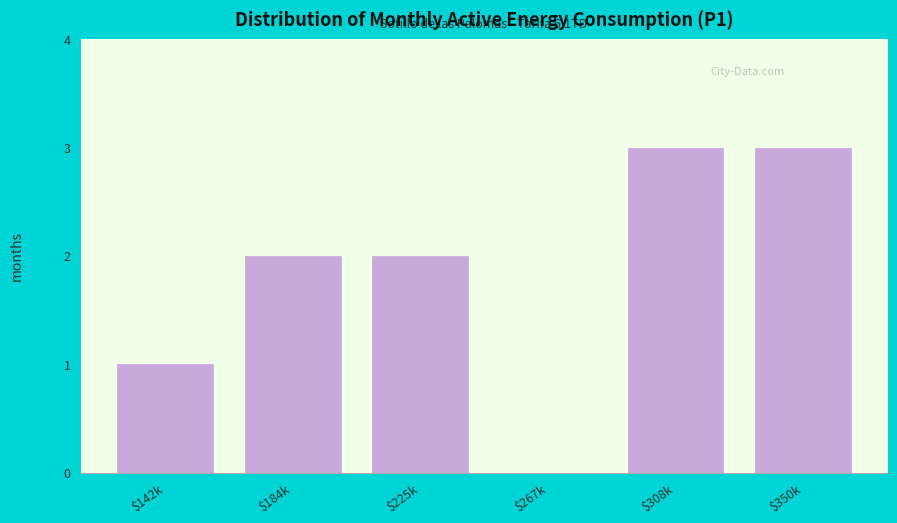

What is the sum of all values?

11